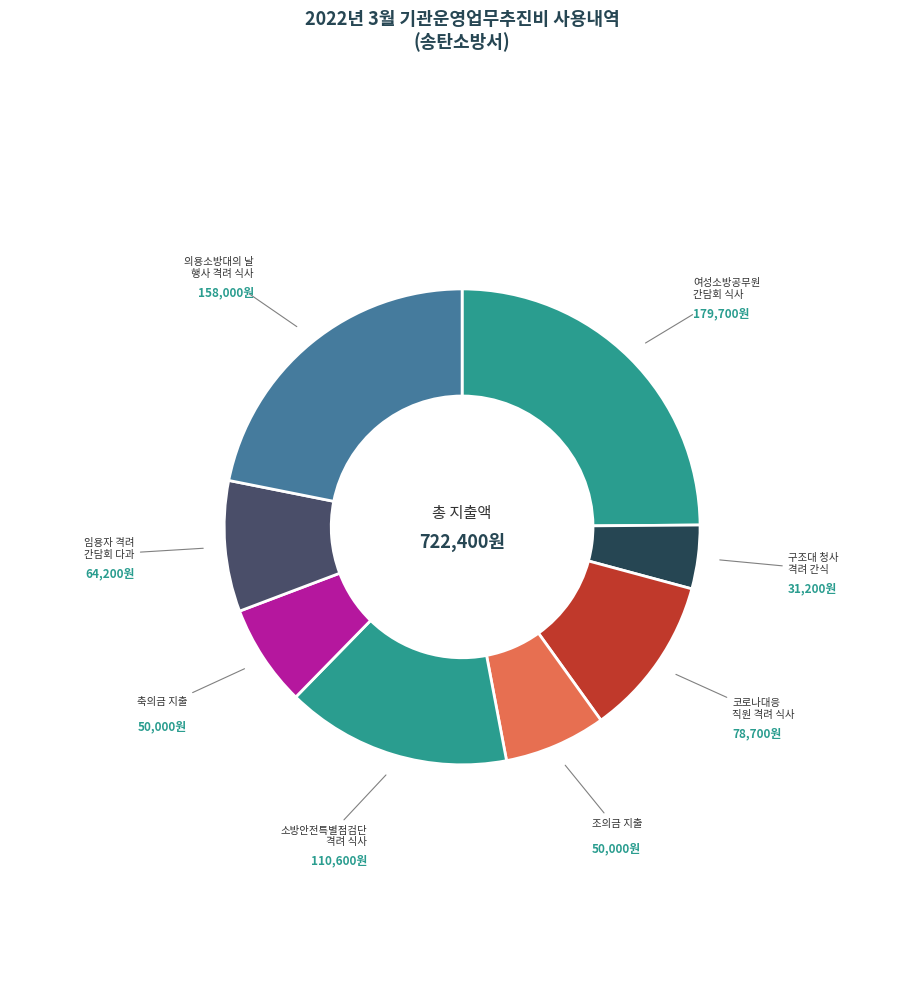

How many segments does this pie chart have?

8